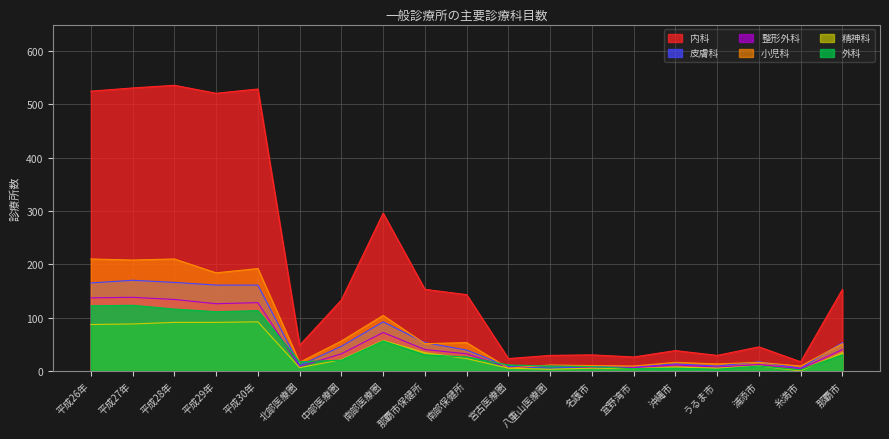

At うるま市, list the series in order from smallest to largest.

外科, 精神科, 整形外科, 皮膚科, 小児科, 内科